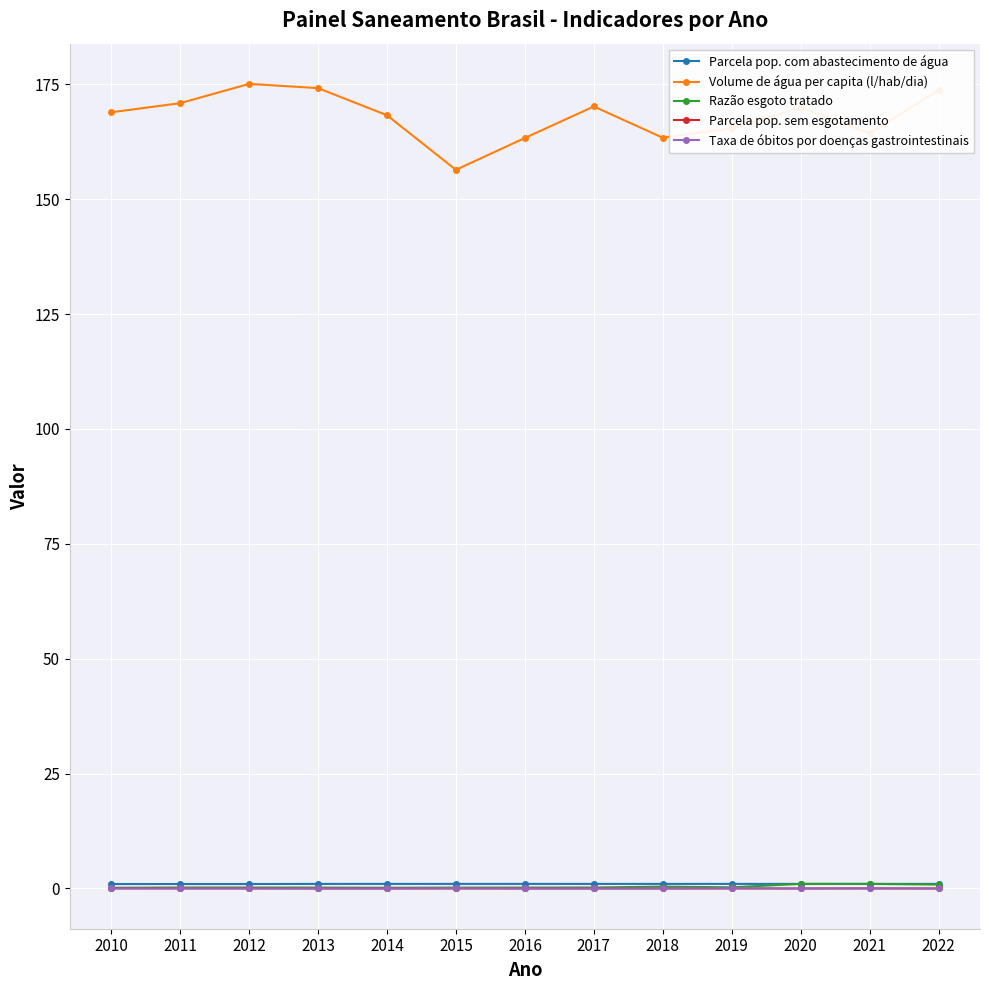

What is the sum of the Parcela pop. com abastecimento de água values at 2020 and 2022?

2.0